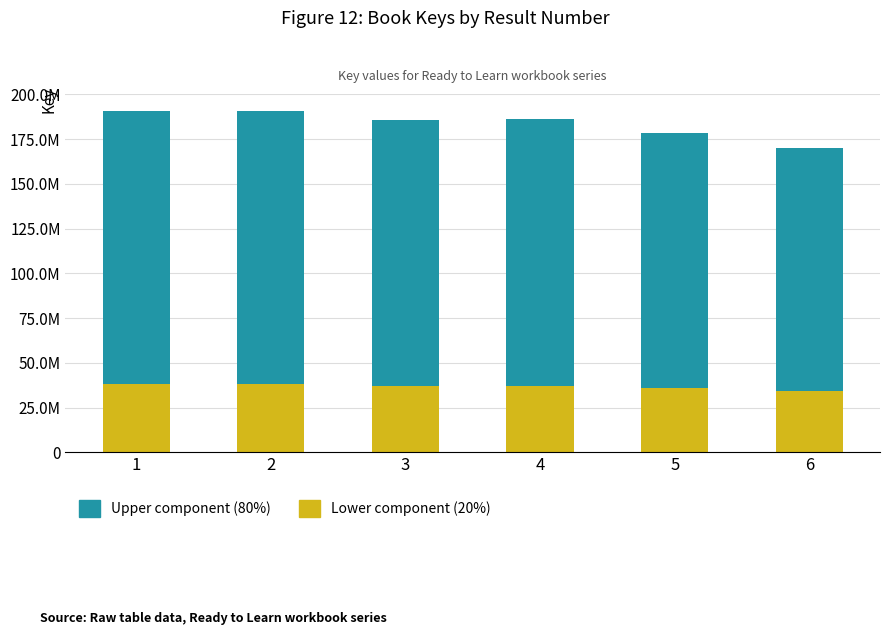

Does the chart contain stacked bars?

Yes